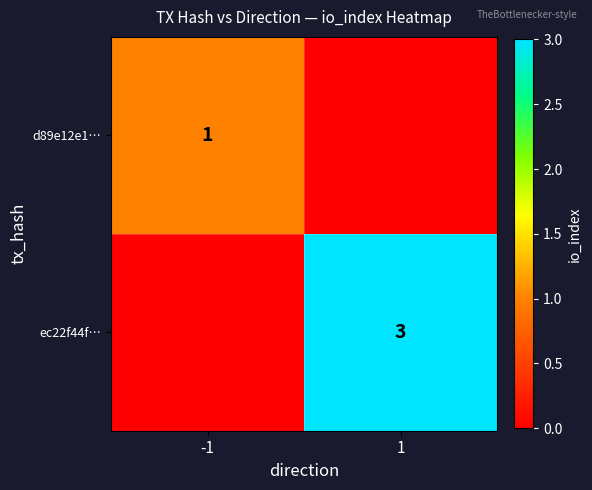

True or false: d89e12e1… has a value of 0 at -1.

False